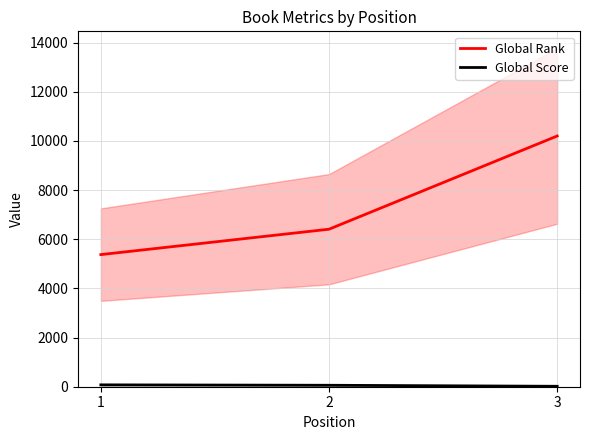

Rank the series by their maximum value, from highest to lowest.

Global Rank, Global Score